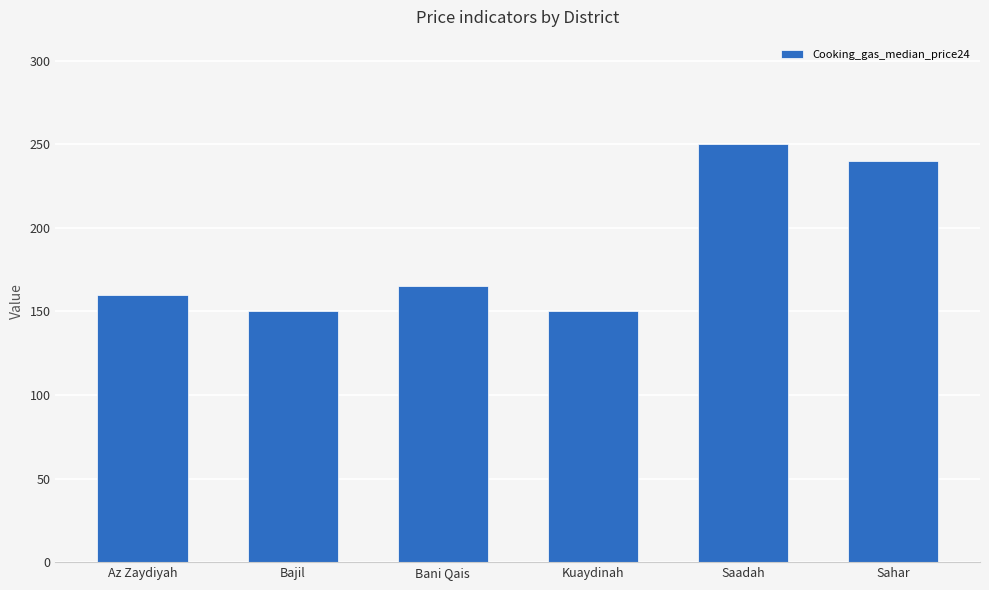

Reading left to right, transcribe all the data shown in this chart.

Az Zaydiyah=160	Bajil=150	Bani Qais=165	Kuaydinah=150	Saadah=250	Sahar=240